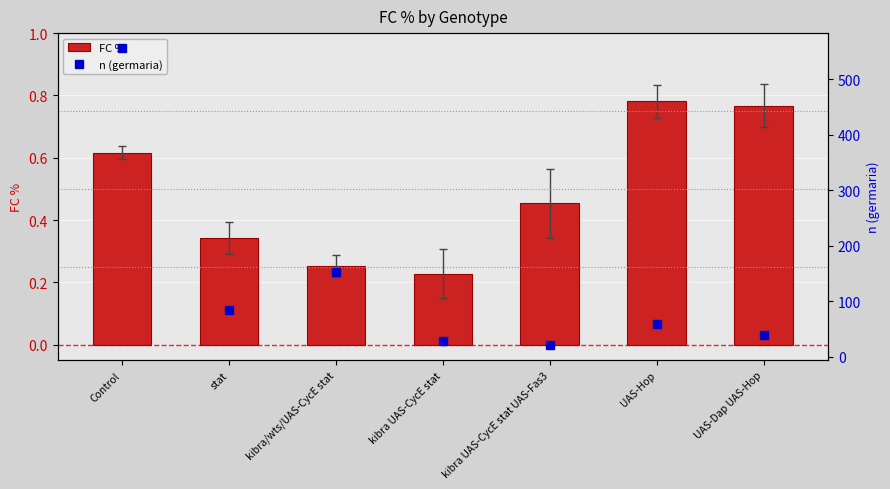

At which category does the chart reach its peak across all series?

Control